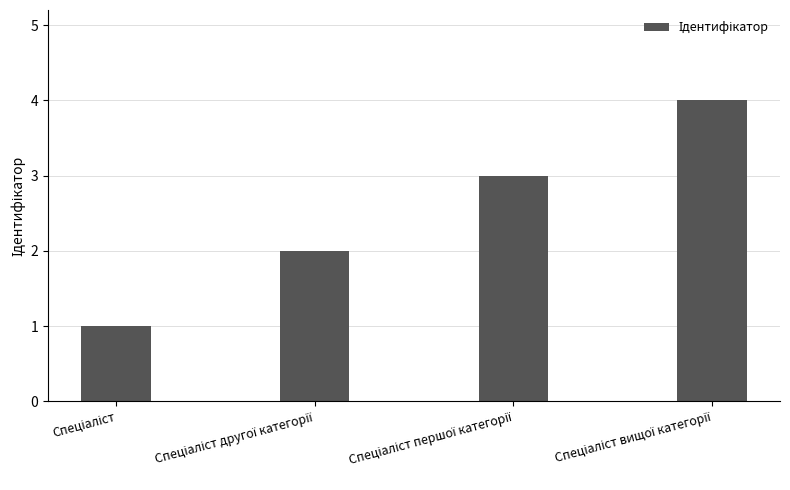

How many distinct data groups are displayed?

1